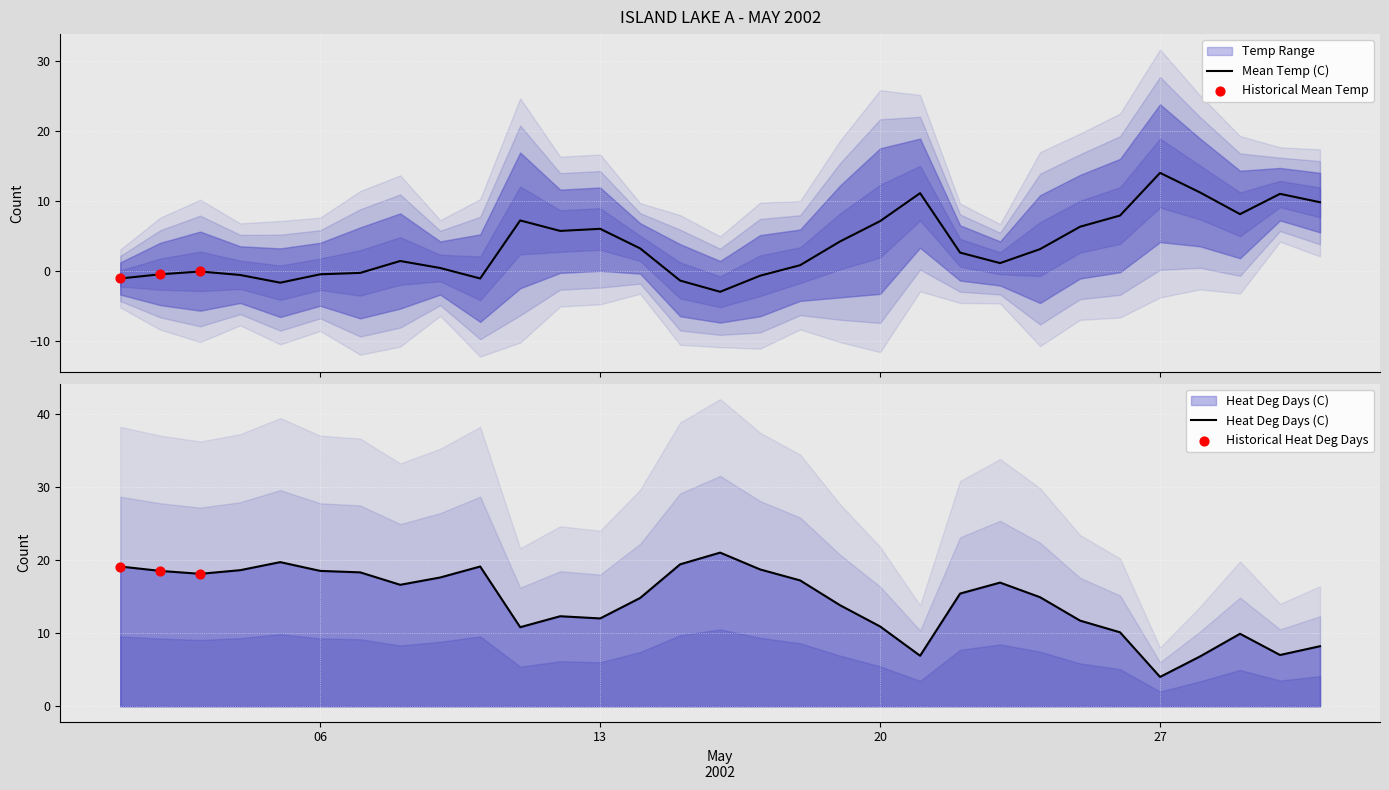

What is the lowest value of the Mean Temp (C) series?

-3.0